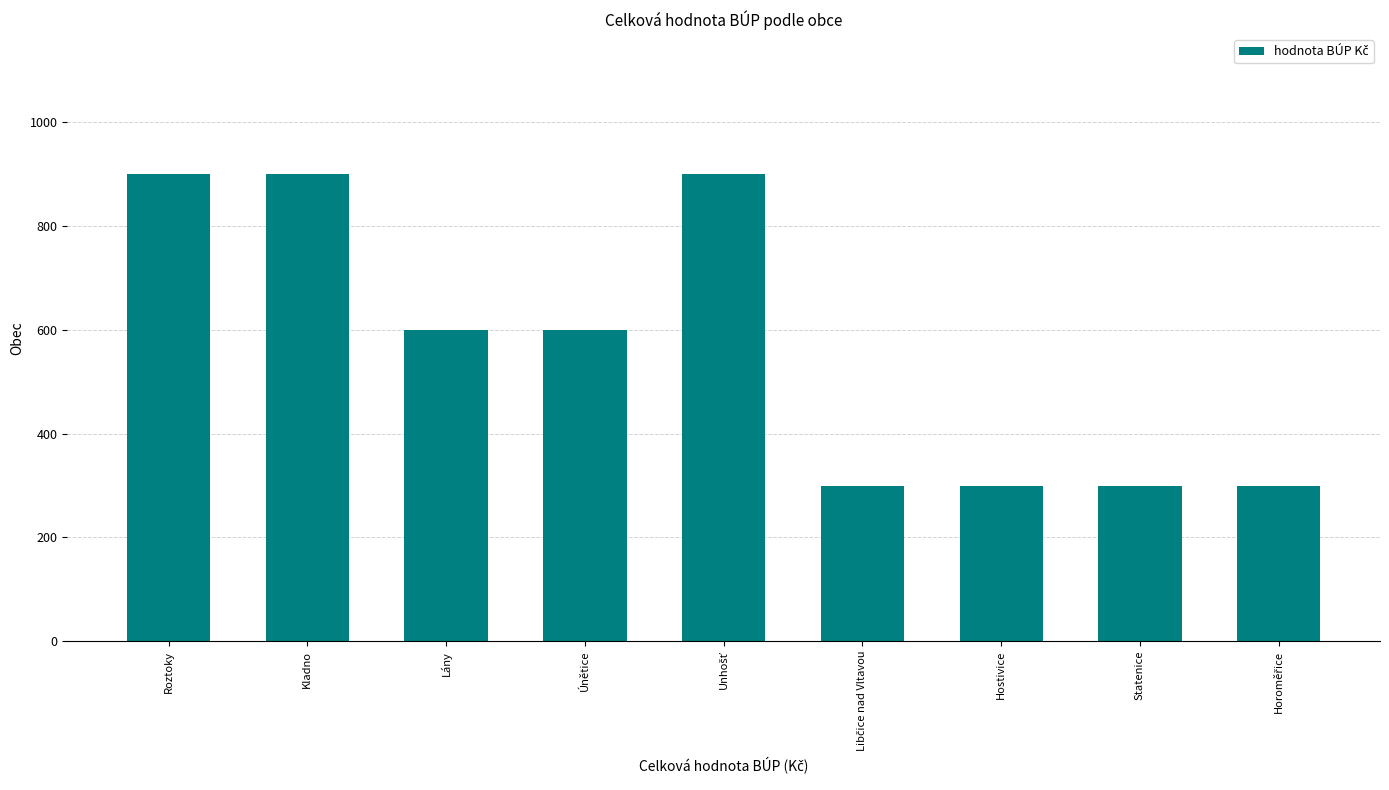

How many values are below 600?

4